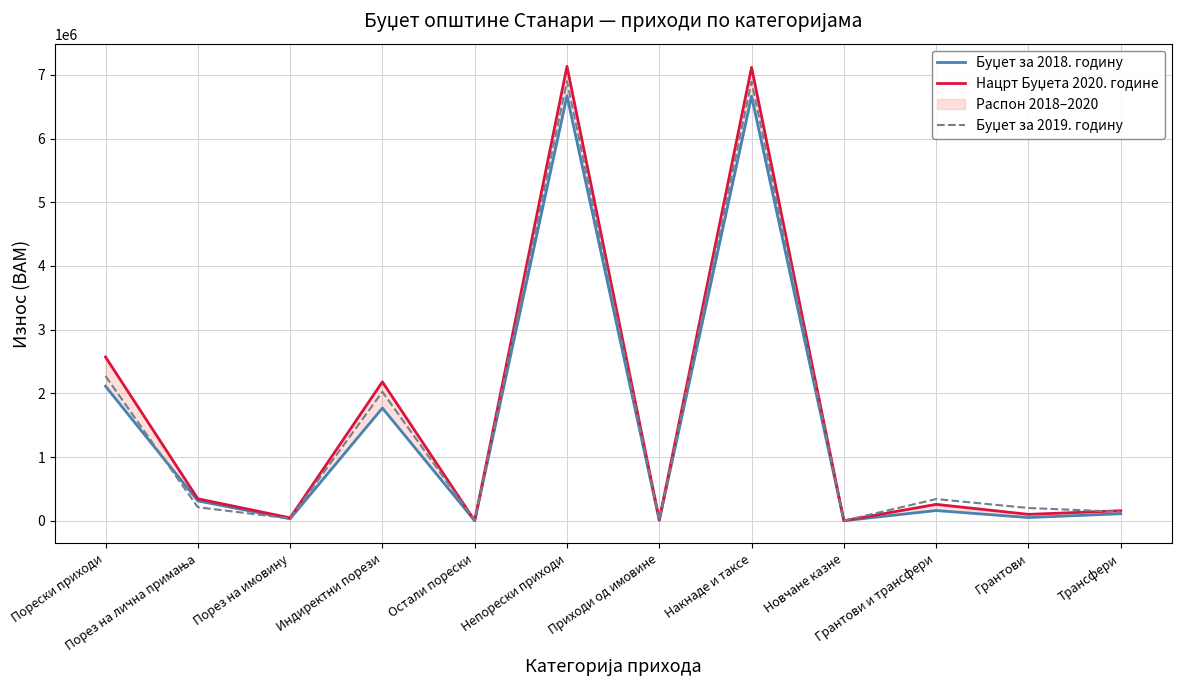

True or false: Буџет за 2018. годину has more than 1 points higher than both neighbors.

True